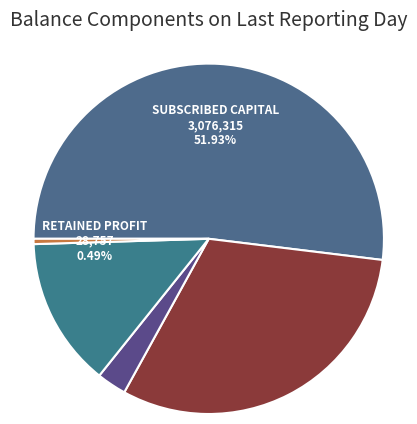

How many segments does this pie chart have?

5